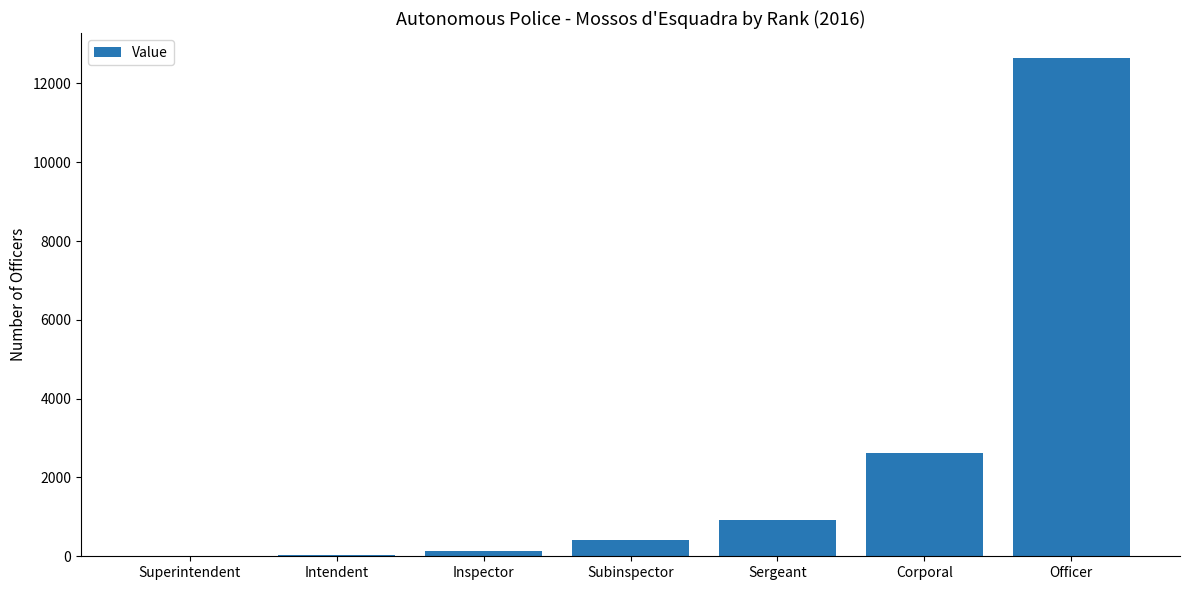

Approximately how many times larger is the value at Officer compared to Corporal?

4.8